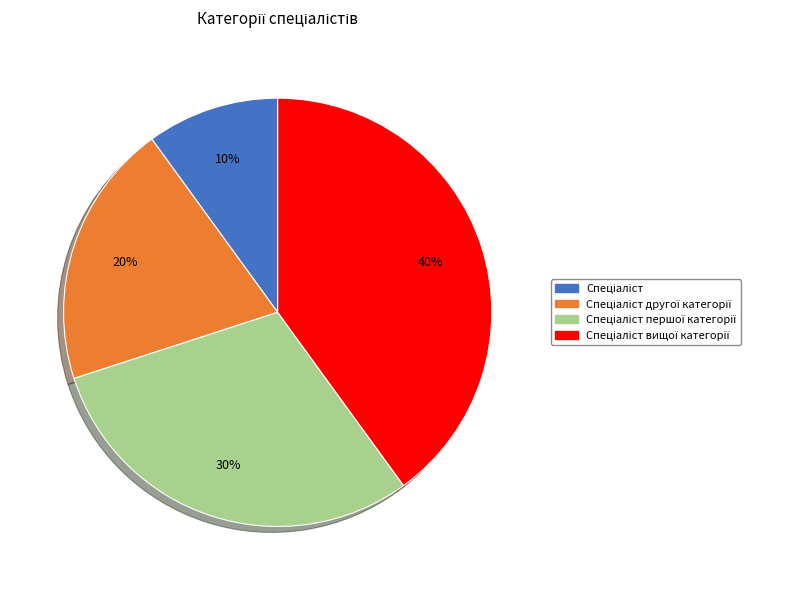

To the nearest percent, what is the average slice percentage?

25%